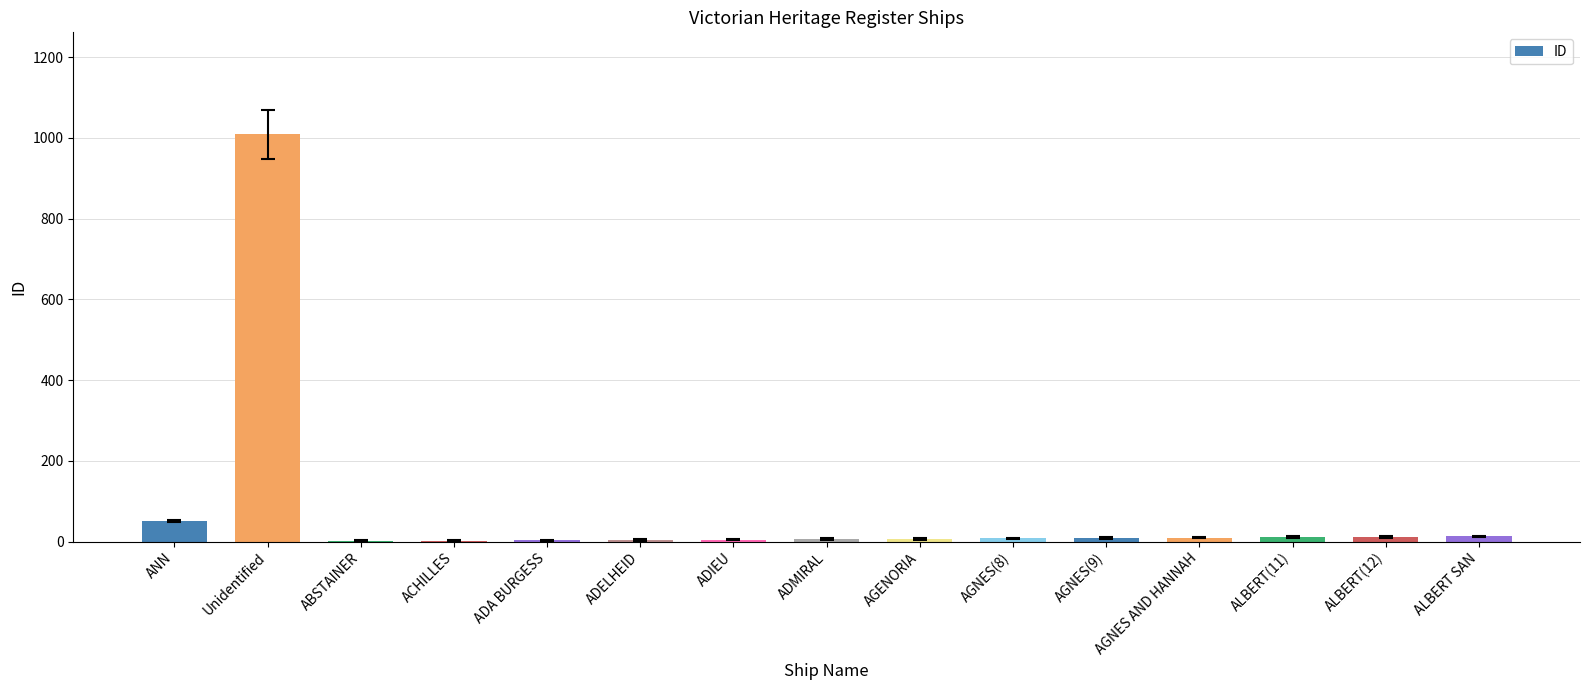

What is the greatest value displayed?

1009